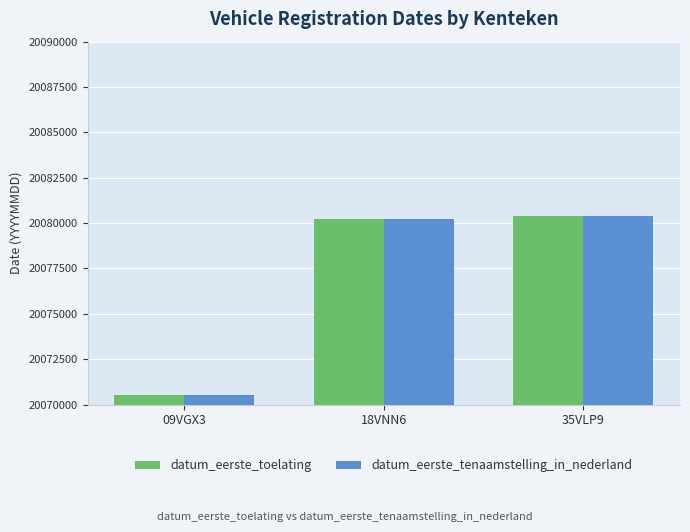

What value does the datum_eerste_tenaamstelling_in_nederland series have at 18VNN6?

20080227